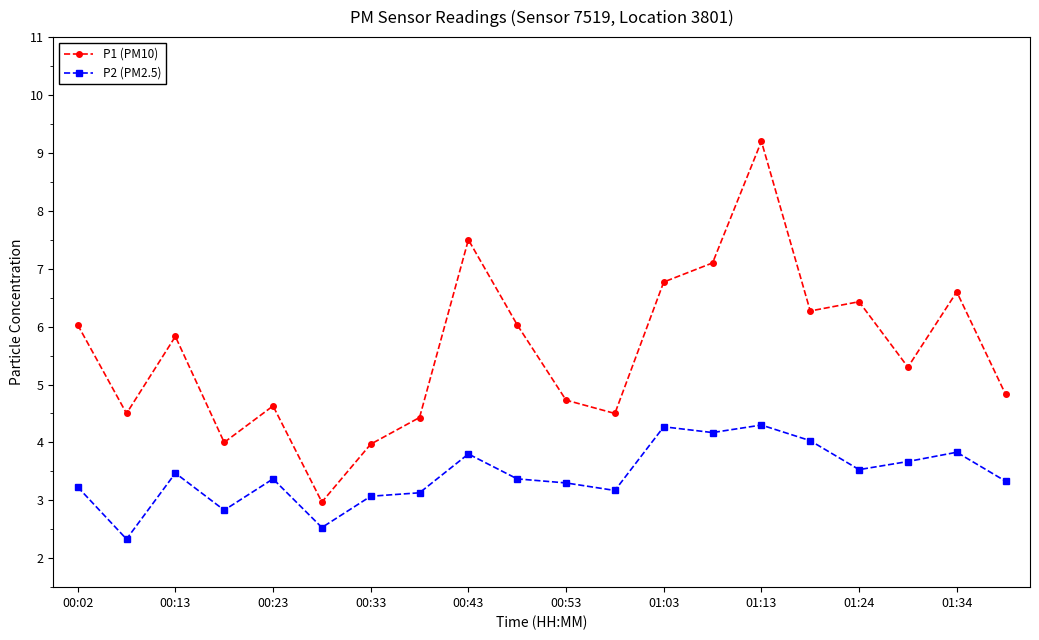

What is the difference between the maximum and minimum values in the P2 (PM2.5) series?

2.0